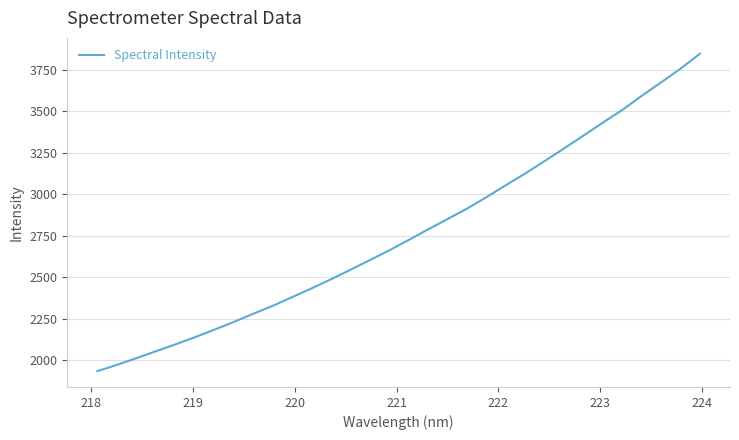

Does the chart display data point markers on the line(s)?

No